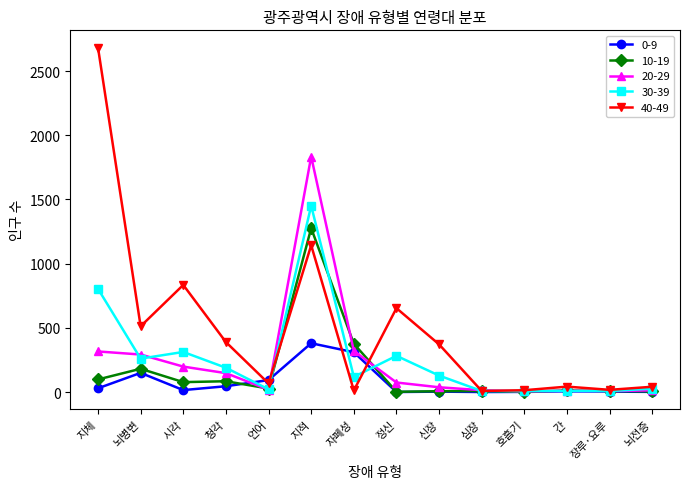

What is the greatest value displayed?

2683